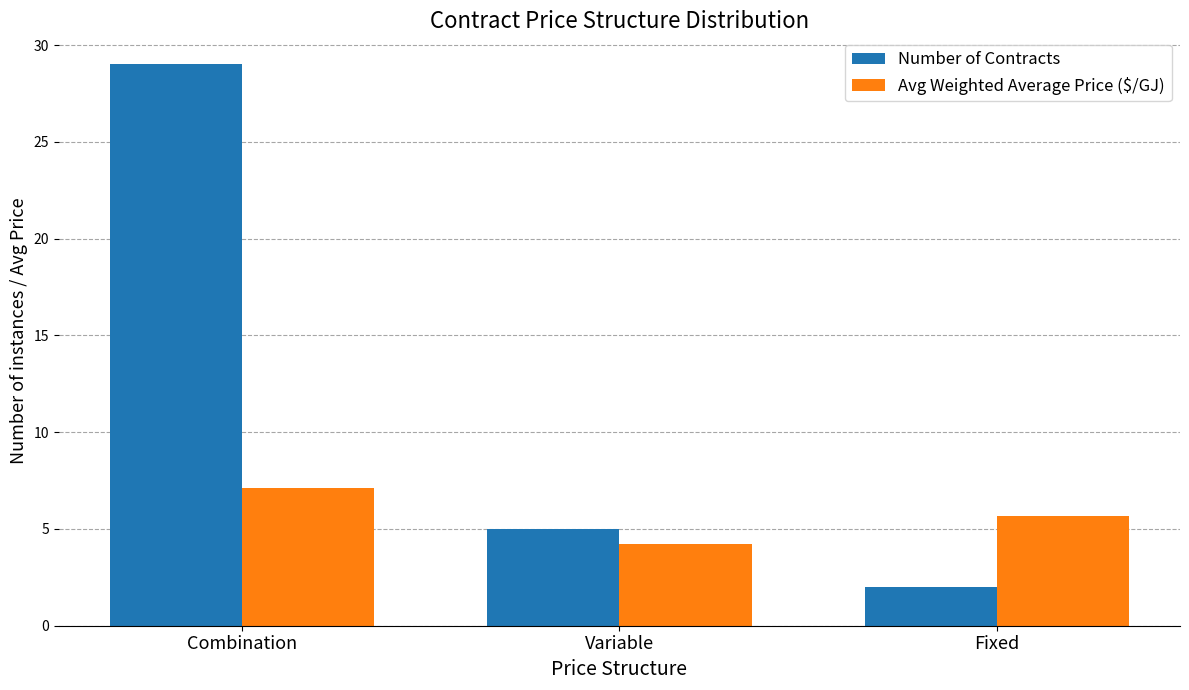

Reading left to right, extract all data points from this chart.

Number of Contracts: Combination=29.0	Variable=5.0	Fixed=2.0
Avg Weighted Average Price ($/GJ): Combination=7.1	Variable=4.2	Fixed=5.7